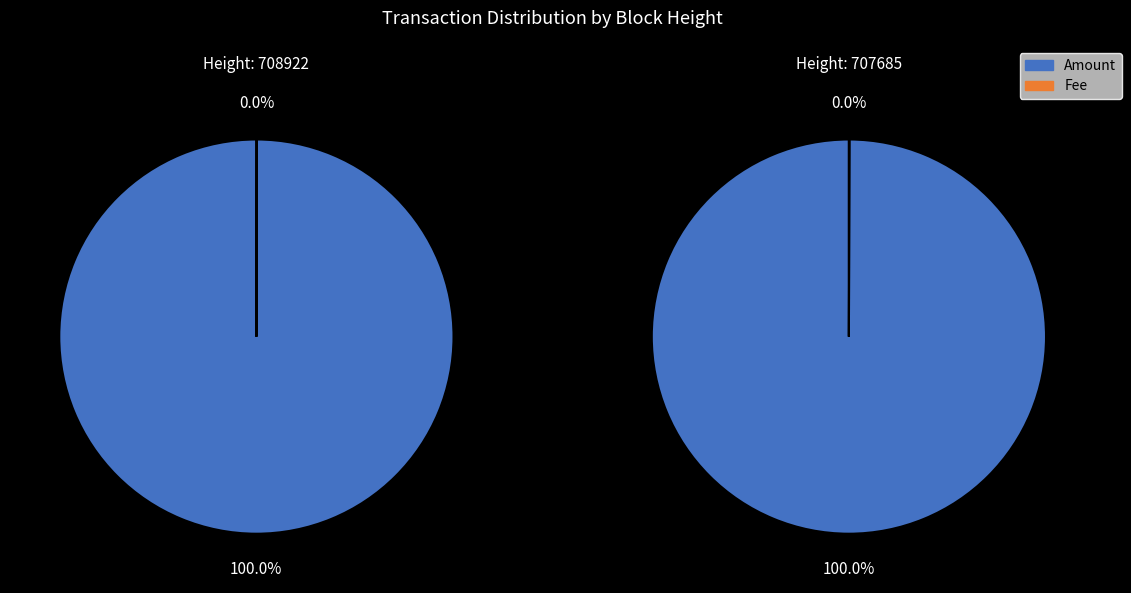

Is it true that 708922 is 50% of the pie?

True